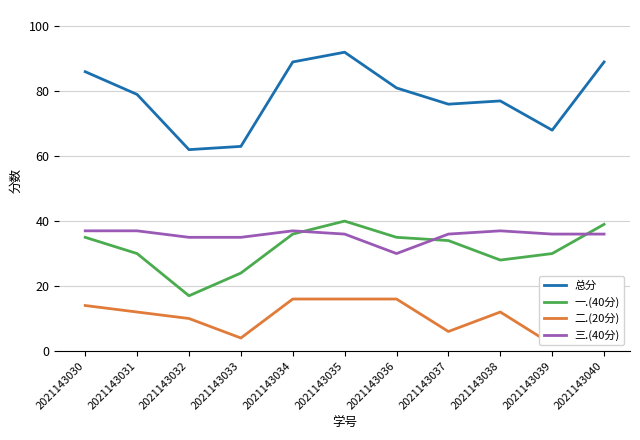

True or false: 二.(20分) and 一.(40分) intersect in this chart.

False